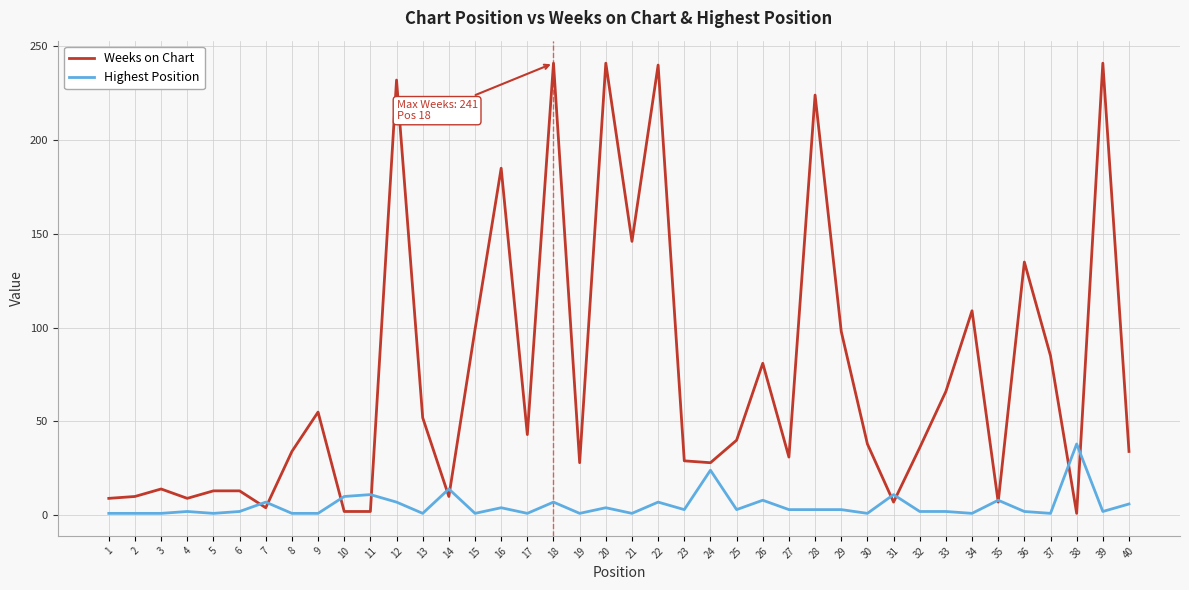

Rank the series at 29 from lowest to highest value.

Highest Position, Weeks on Chart